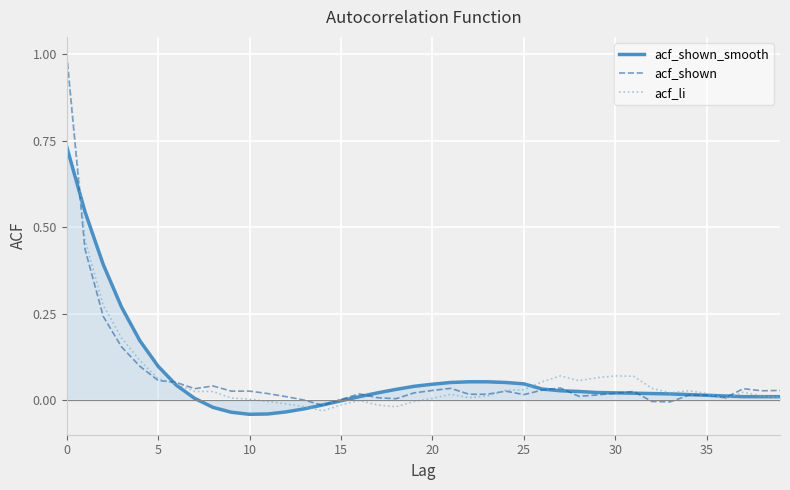

What is the highest value of the acf_li series?

1.0